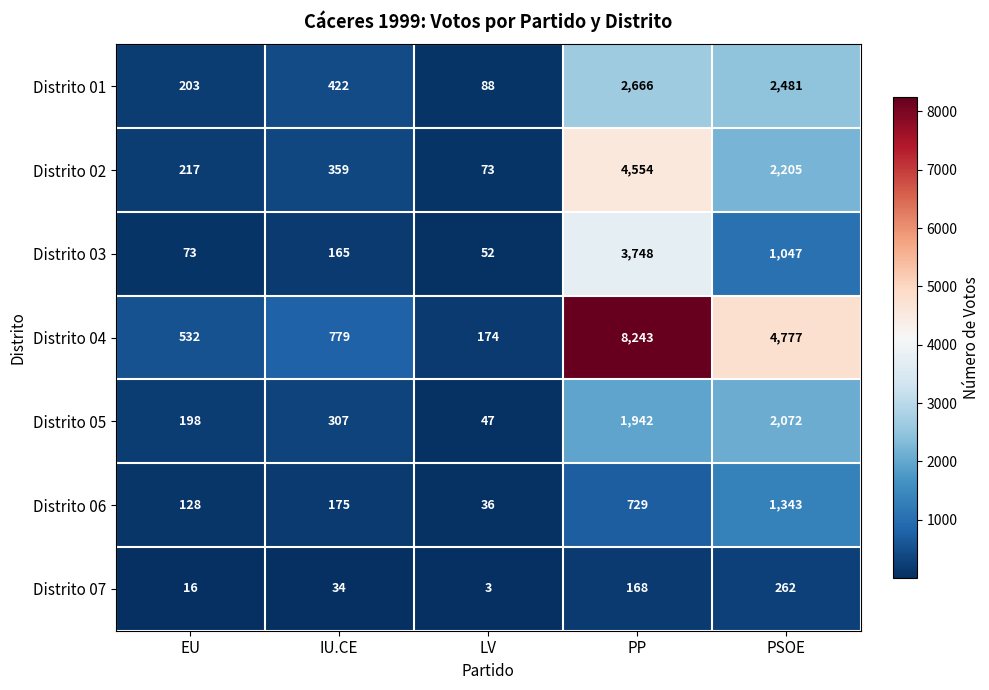

At IU.CE, list the series in order from smallest to largest.

Distrito 07, Distrito 03, Distrito 06, Distrito 05, Distrito 02, Distrito 01, Distrito 04